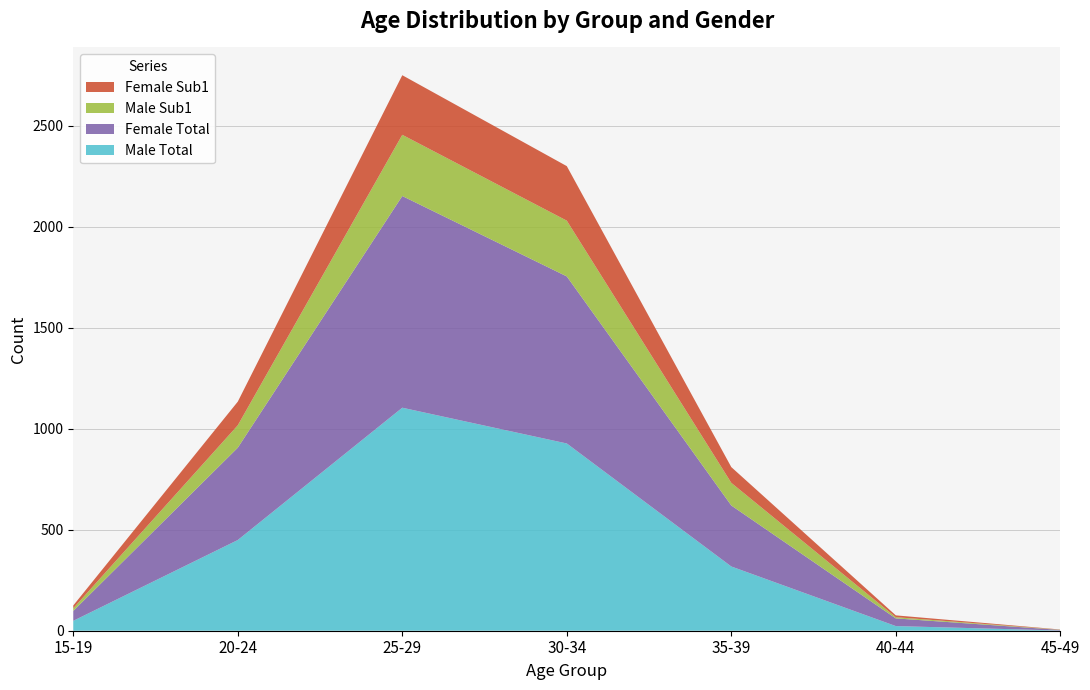

Reading left to right, extract all data points from this chart.

Male Total: 15-19=49	20-24=449	25-29=1104	30-34=927	35-39=318	40-44=23	45-49=1
Female Total: 15-19=49	20-24=457	25-29=1048	30-34=827	35-39=302	40-44=38	45-49=3
Male Sub1: 15-19=13	20-24=111	25-29=303	30-34=276	35-39=112	40-44=6	45-49=1
Female Sub1: 15-19=14	20-24=117	25-29=295	30-34=270	35-39=78	40-44=9	45-49=1